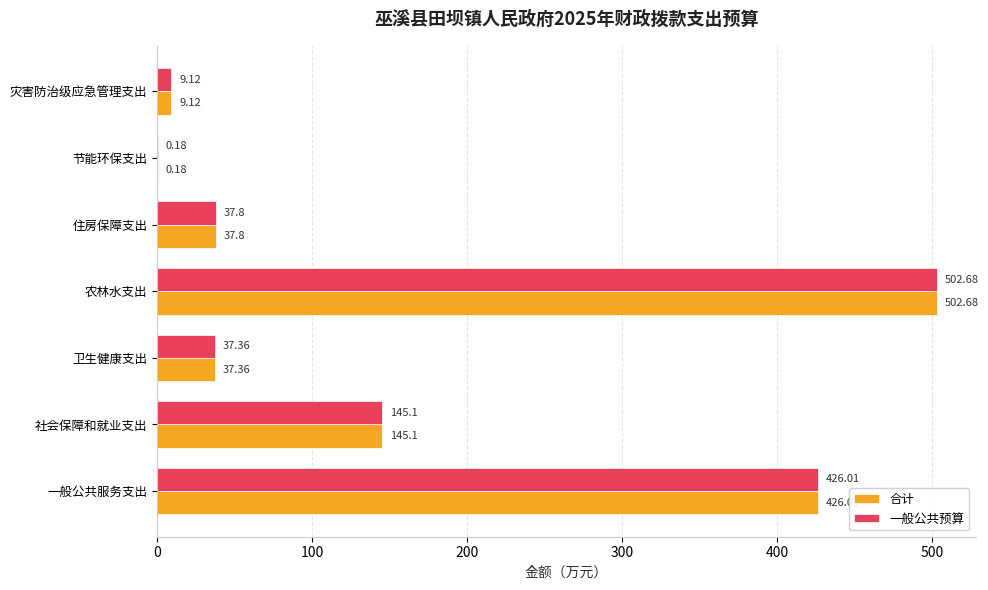

At which label does 合计 reach its peak?

农林水支出